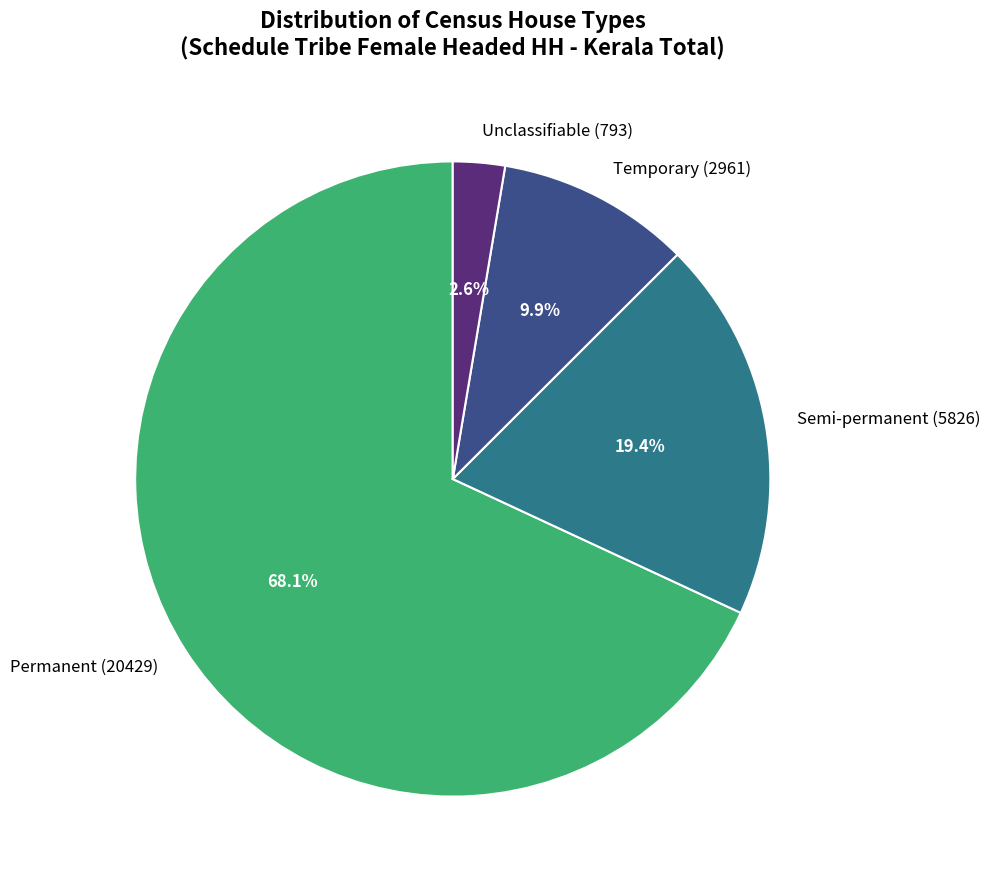

Between Temporary (2961) and Semi-permanent (5826), which is larger?

Semi-permanent (5826)